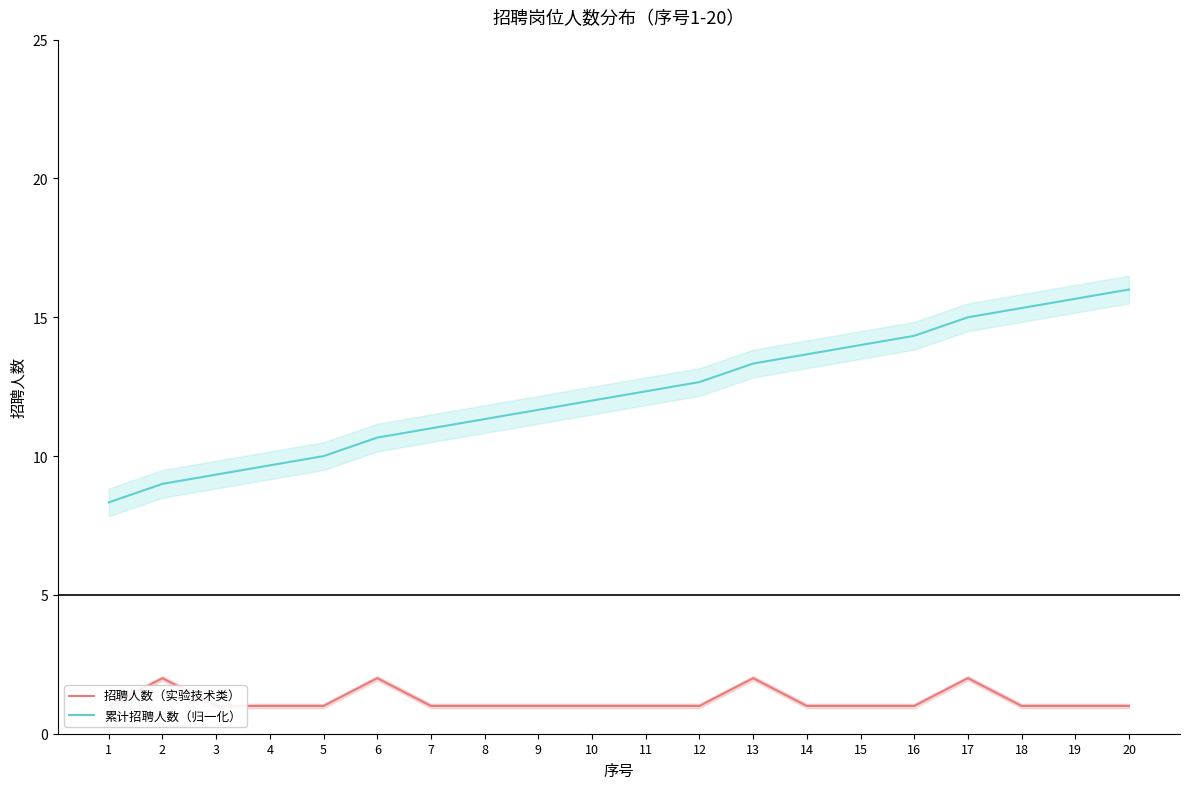

Count the 招聘人数（实验技术类） values in the range 1 to 2.

20